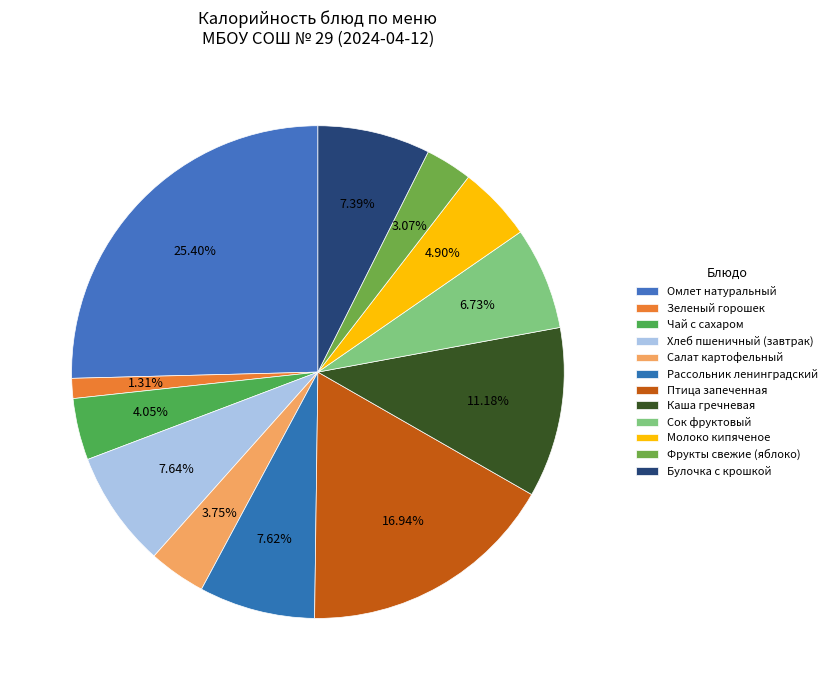

What is the change in value from Омлет натуральный to Птица запеченная?

-129.5